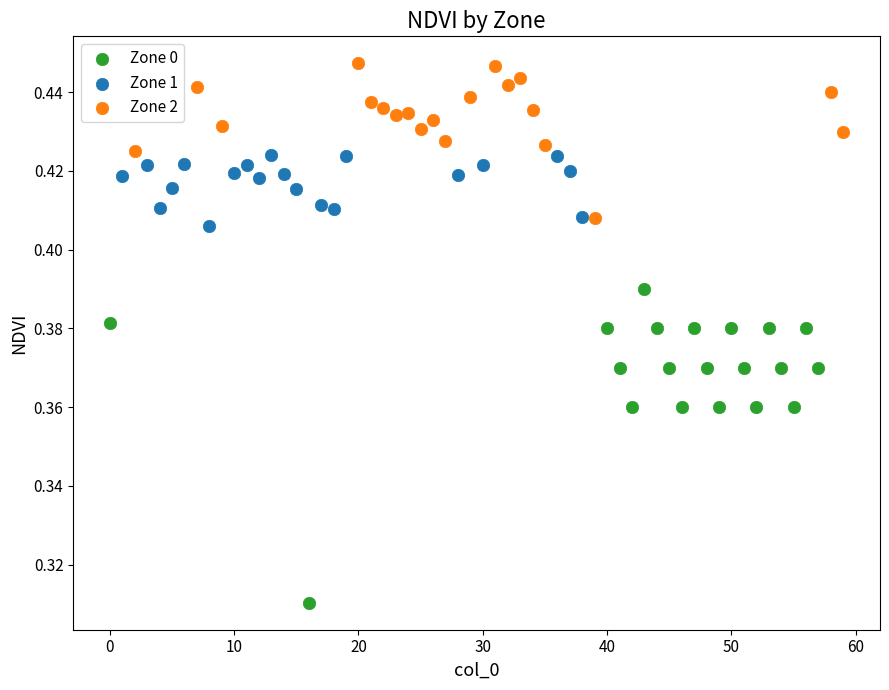

Which series has the widest spread of Y values?

Zone 0